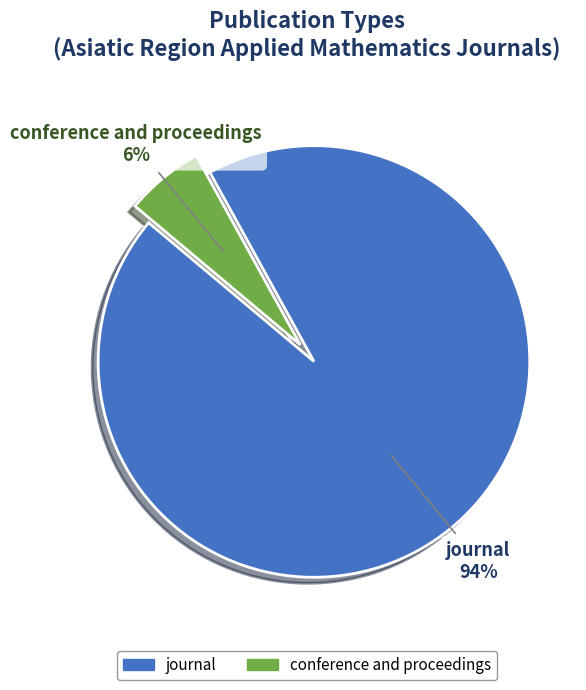

True or false: journal accounts for 83% of the total.

False